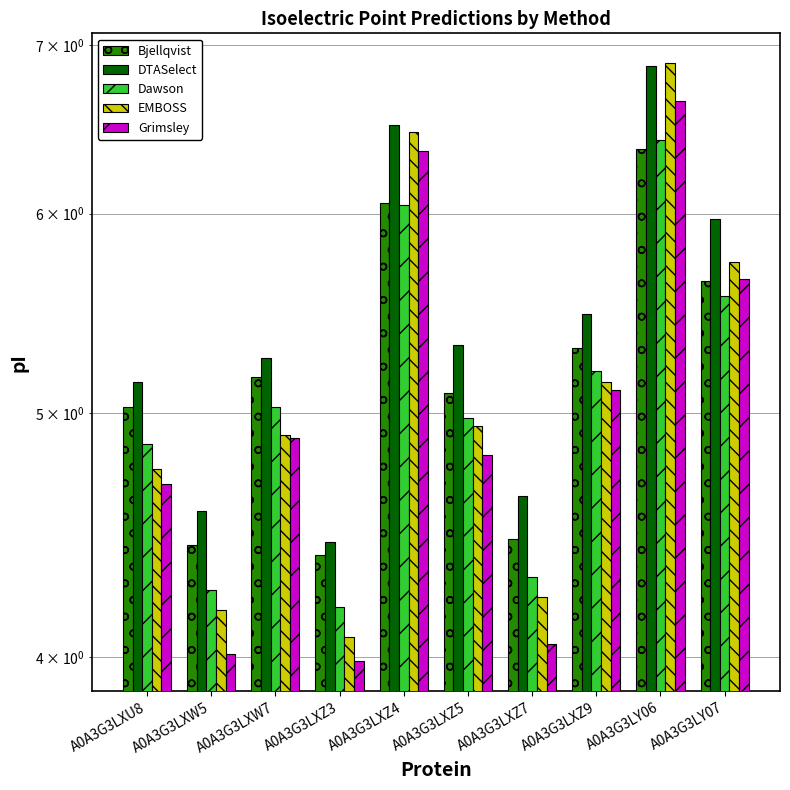

Are the bars grouped side by side (vs. stacked)?

Yes